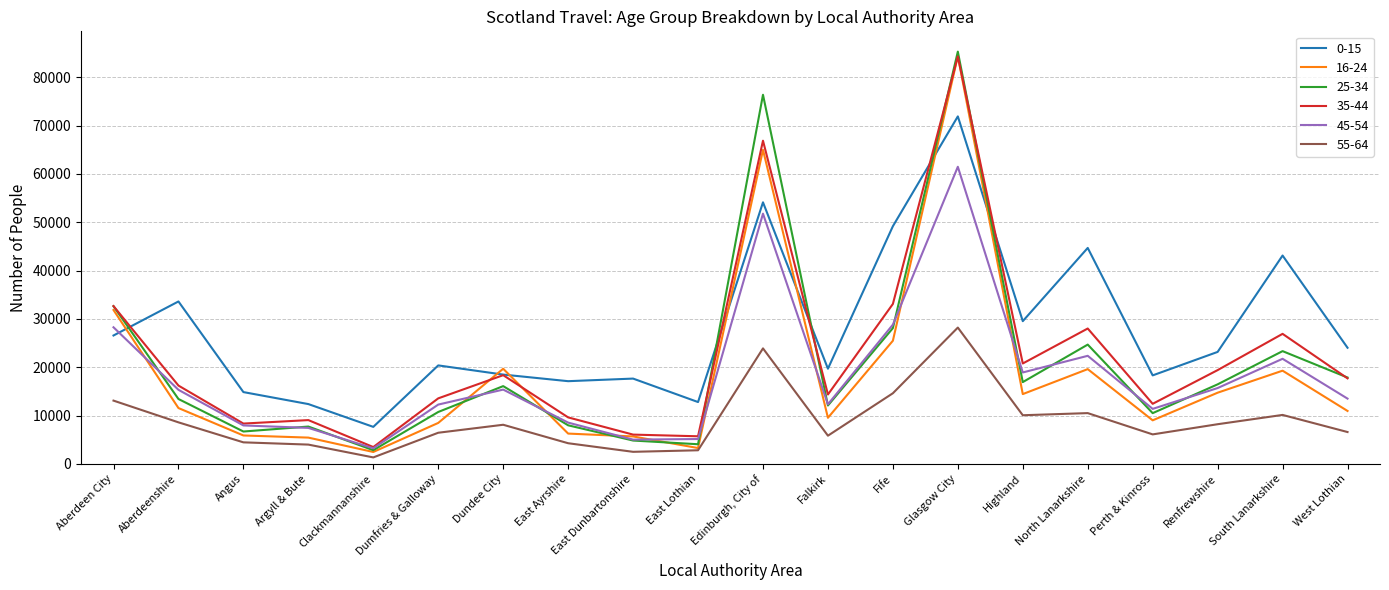

Which series has the widest spread of values?

25-34